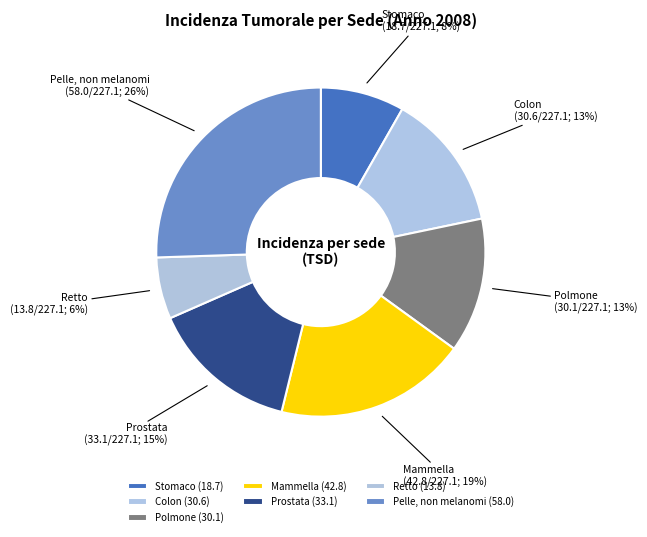

To the nearest percent, what is the average slice percentage?

14%